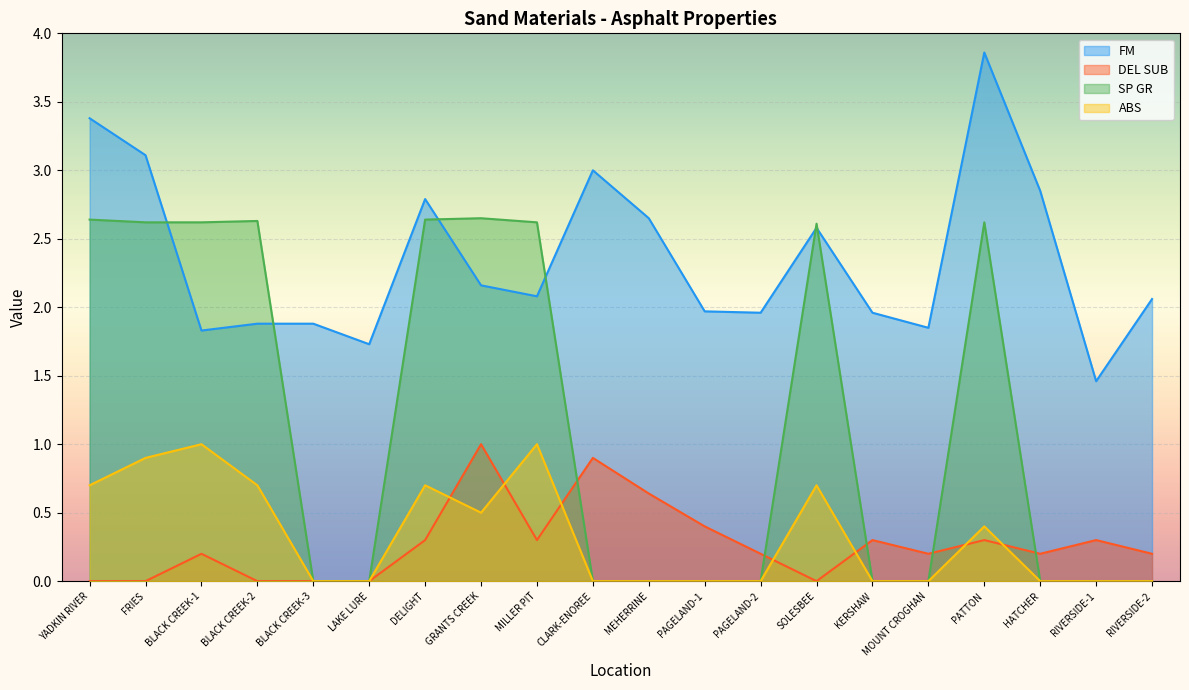

Reading left to right, transcribe all the data shown in this chart.

FM: 3.4	3.1	1.8	1.9	1.9	1.7	2.8	2.2	2.1	3.0	2.6	2.0	2.0	2.6	2.0	1.9	3.9	2.9	1.5	2.1
DEL SUB: 0.0	0.0	0.2	0.0	0.0	0.0	0.3	1.0	0.3	0.9	0.6	0.4	0.2	0.0	0.3	0.2	0.3	0.2	0.3	0.2
SP GR: 2.6	2.6	2.6	2.6	0.0	0.0	2.6	2.6	2.6	0.0	0.0	0.0	0.0	2.6	0.0	0.0	2.6	0.0	0.0	0.0
ABS: 0.7	0.9	1.0	0.7	0.0	0.0	0.7	0.5	1.0	0.0	0.0	0.0	0.0	0.7	0.0	0.0	0.4	0.0	0.0	0.0